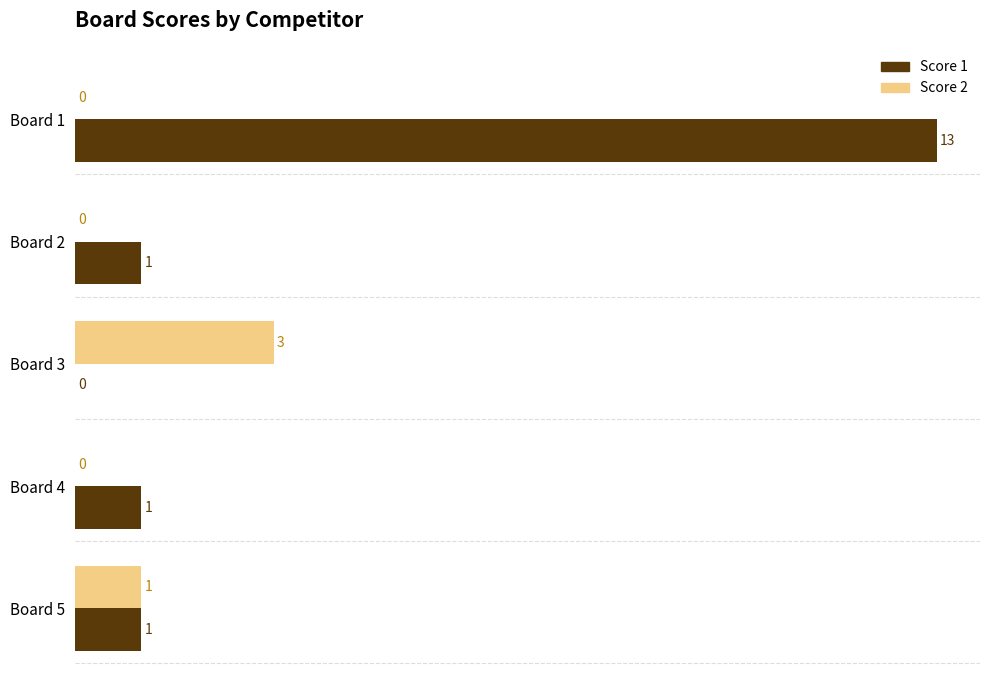

What is the highest value of the Score 1 series?

13